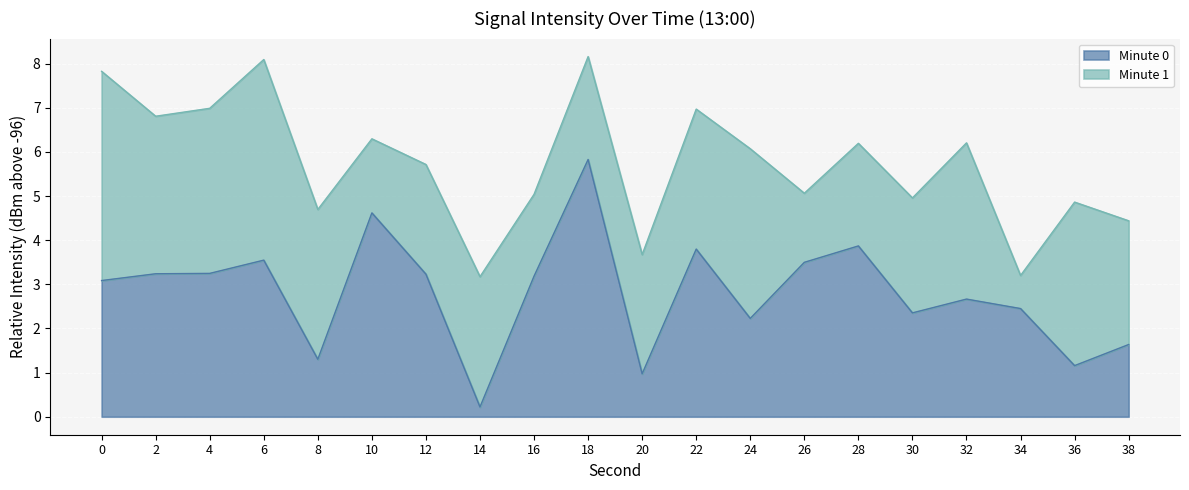

At which label does Minute 0 reach its peak?

18